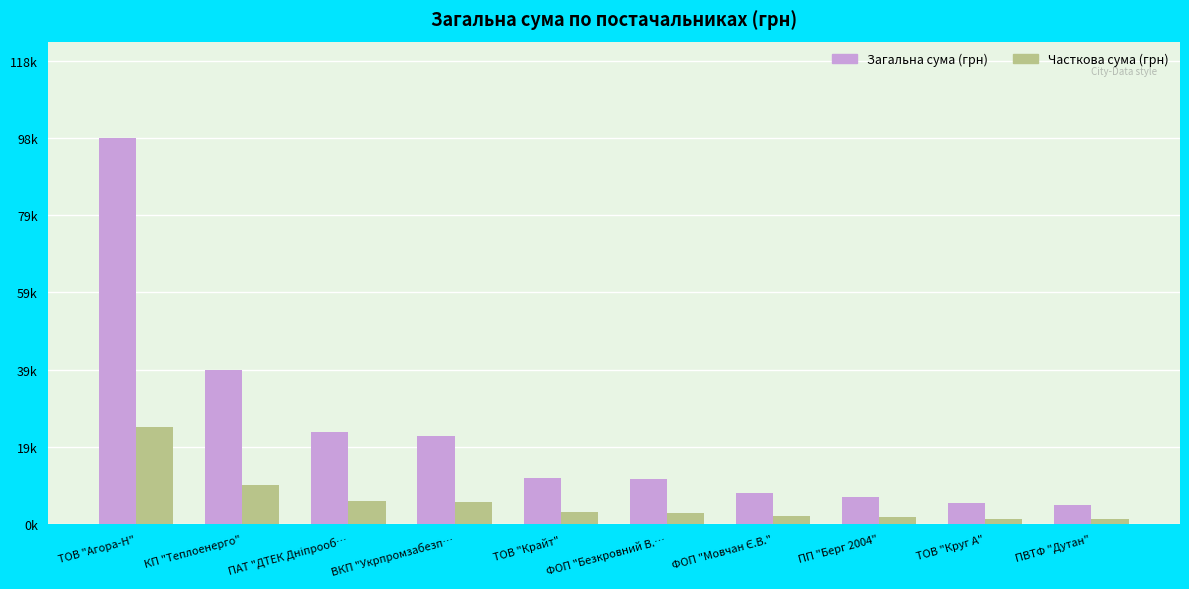

Does the chart contain any negative values?

No